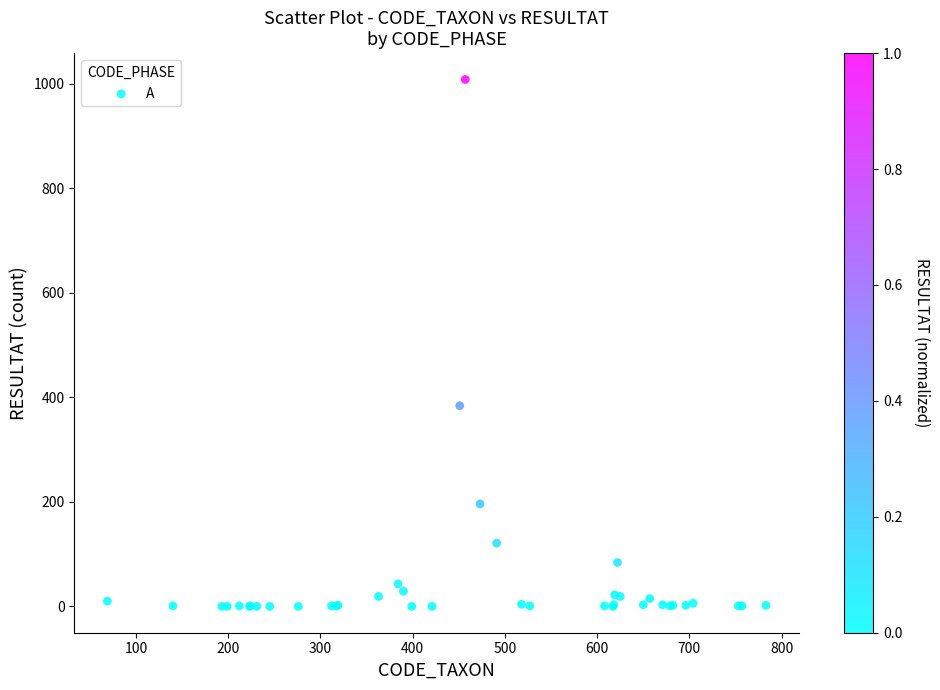

What Y value in the scatter plot is closest to 504?

384